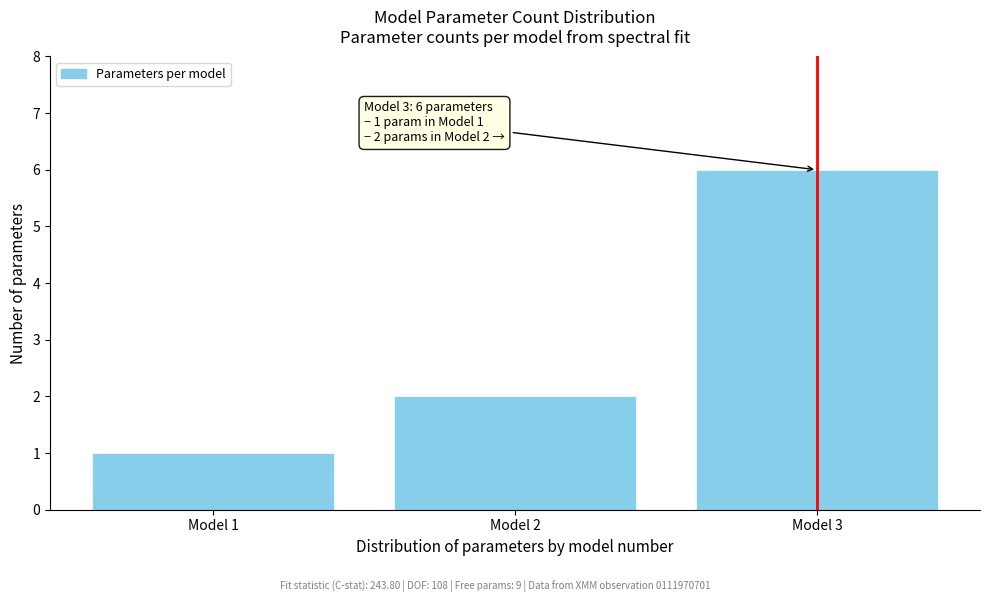

Reading left to right, what are all the values shown in this chart?

1	2	6